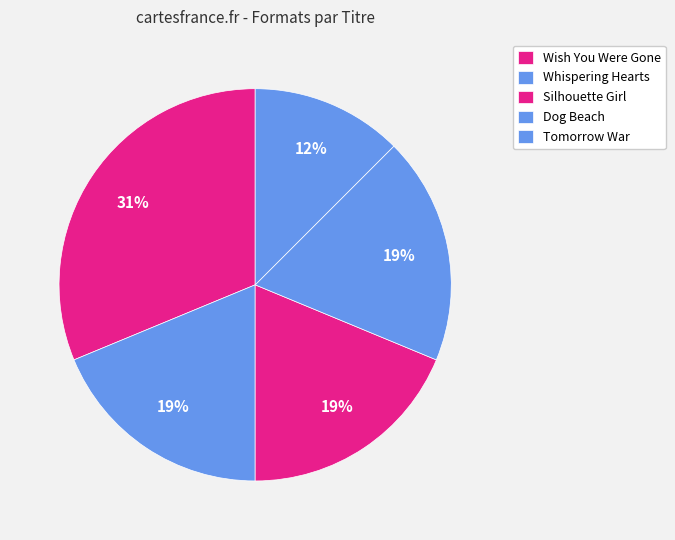

How many segments does this pie chart have?

5